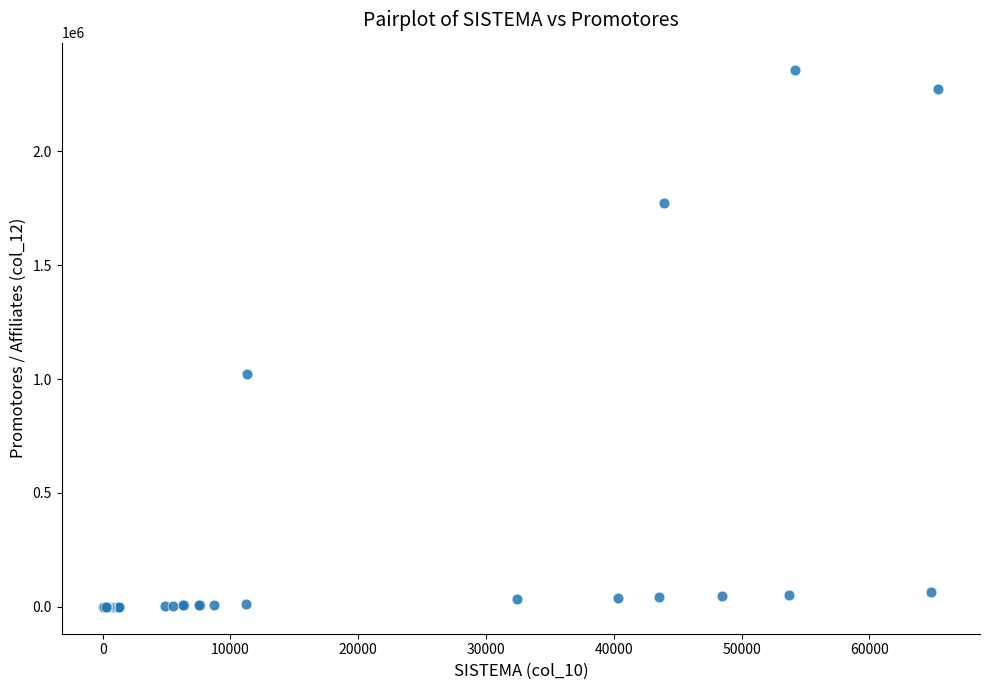

What Y value in the scatter plot is closest to 1179303?

1023505.0